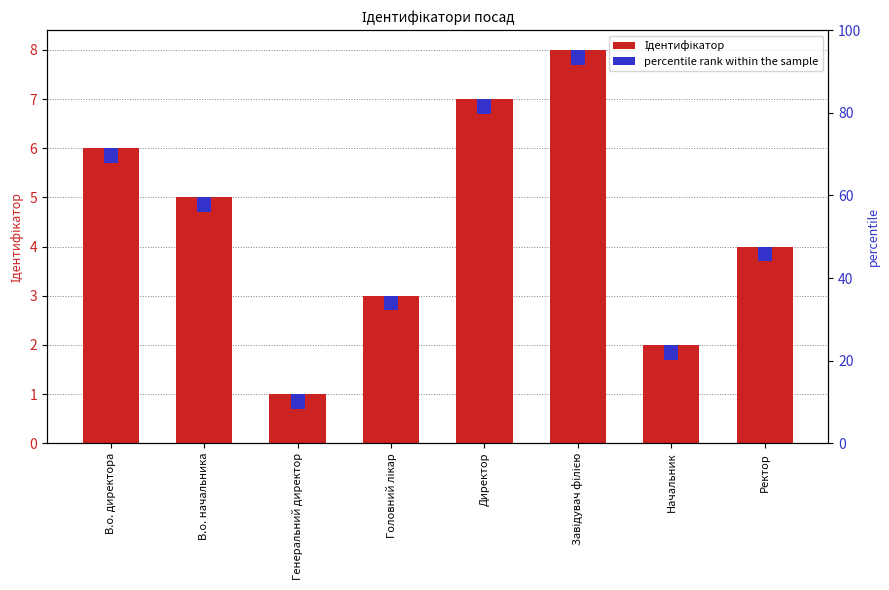

What is the minimum value shown in the chart?

1